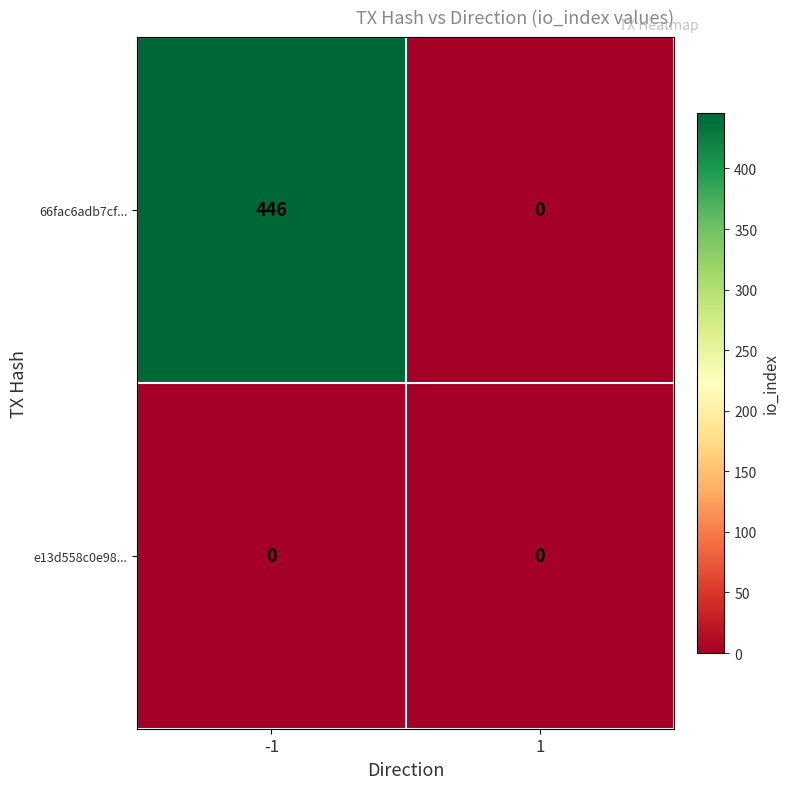

Which series has the widest spread of values?

66fac6adb7cf...